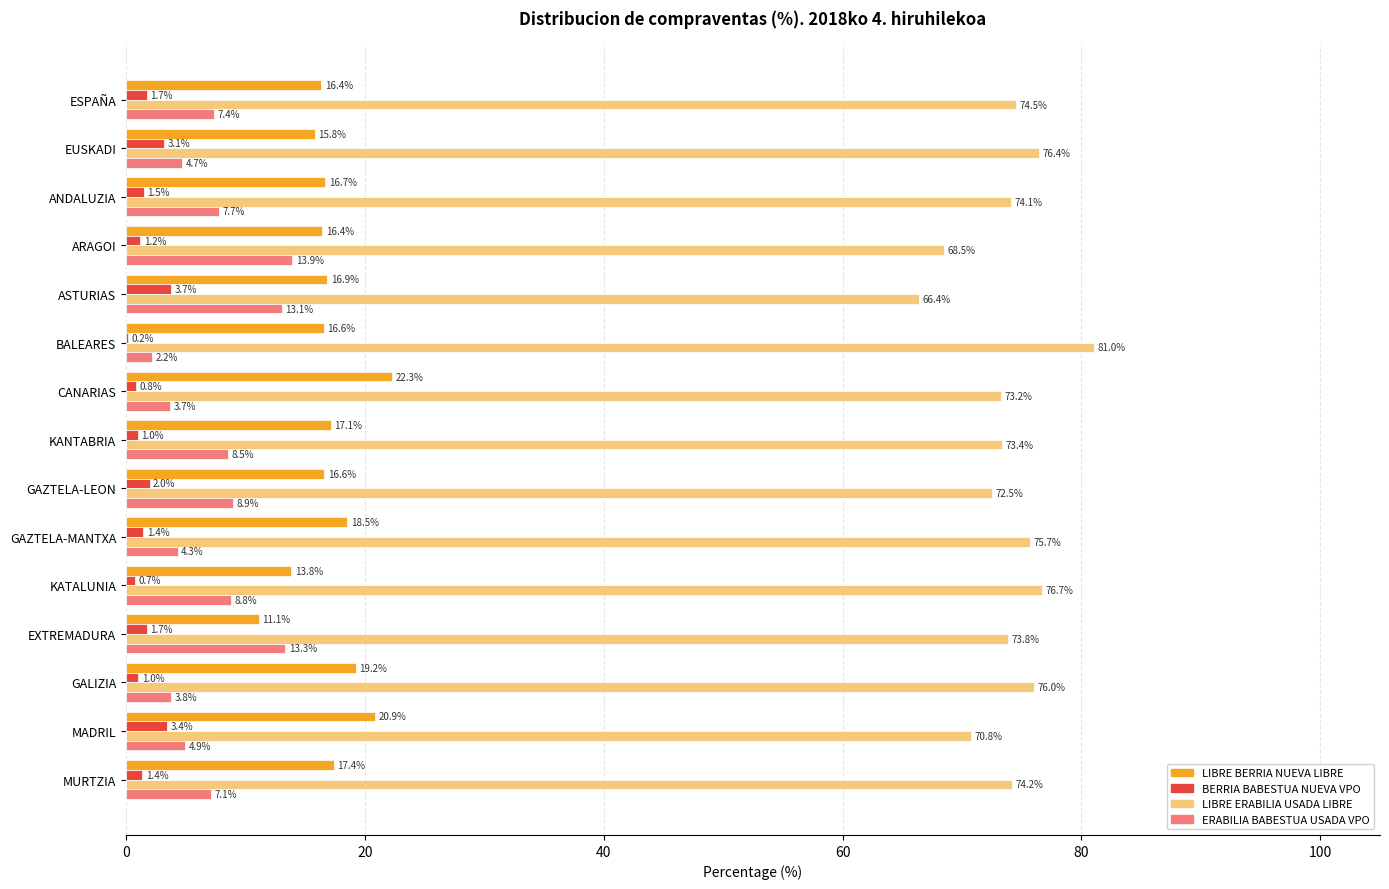

Which series has the largest total across all categories?

LIBRE ERABILIA USADA LIBRE